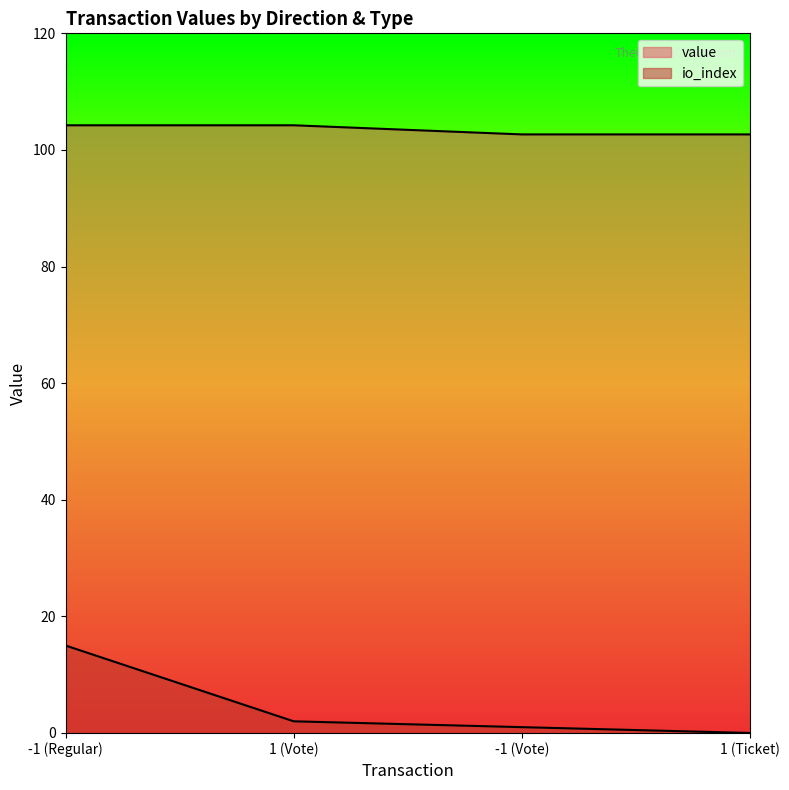

At which label does value reach its peak?

-1 (Regular)